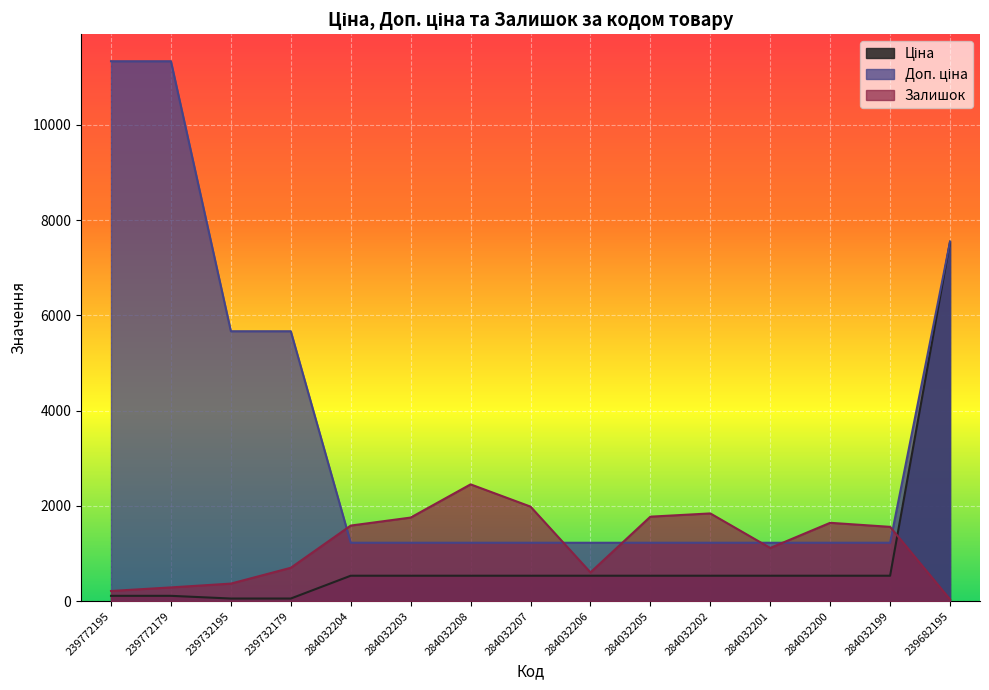

Which has a higher value, 284032205 or 284032200?

284032205